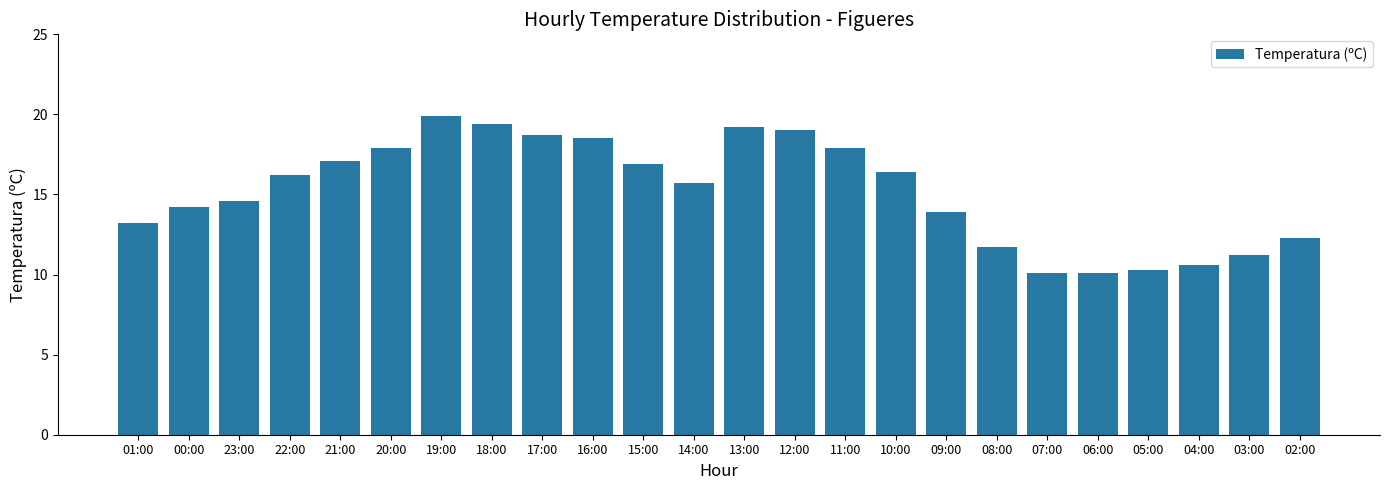

What is the label of the 14th bar from the right?

15:00